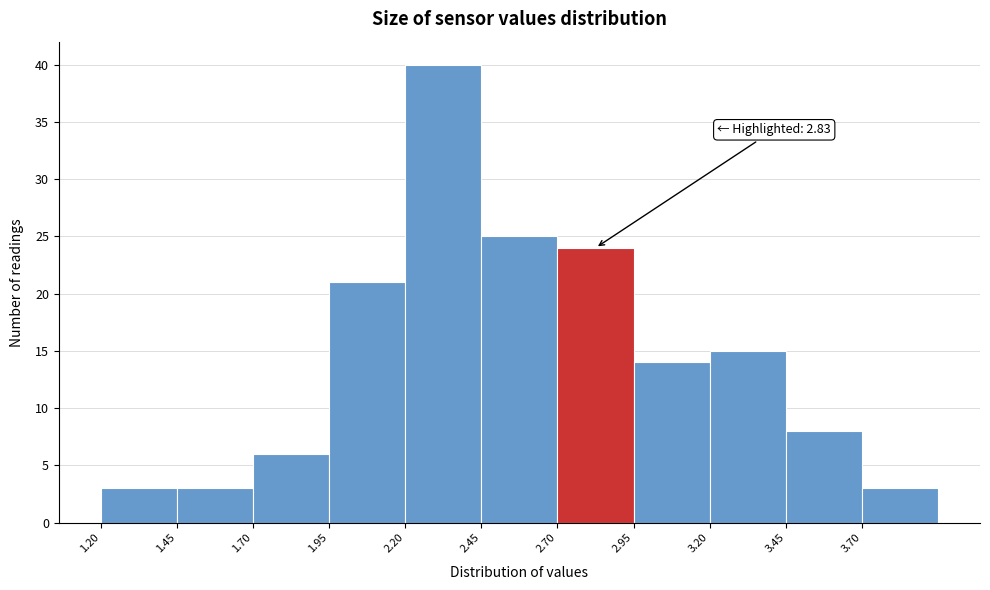

Which range on the x-axis has the tallest bar?

2.20 to 2.45